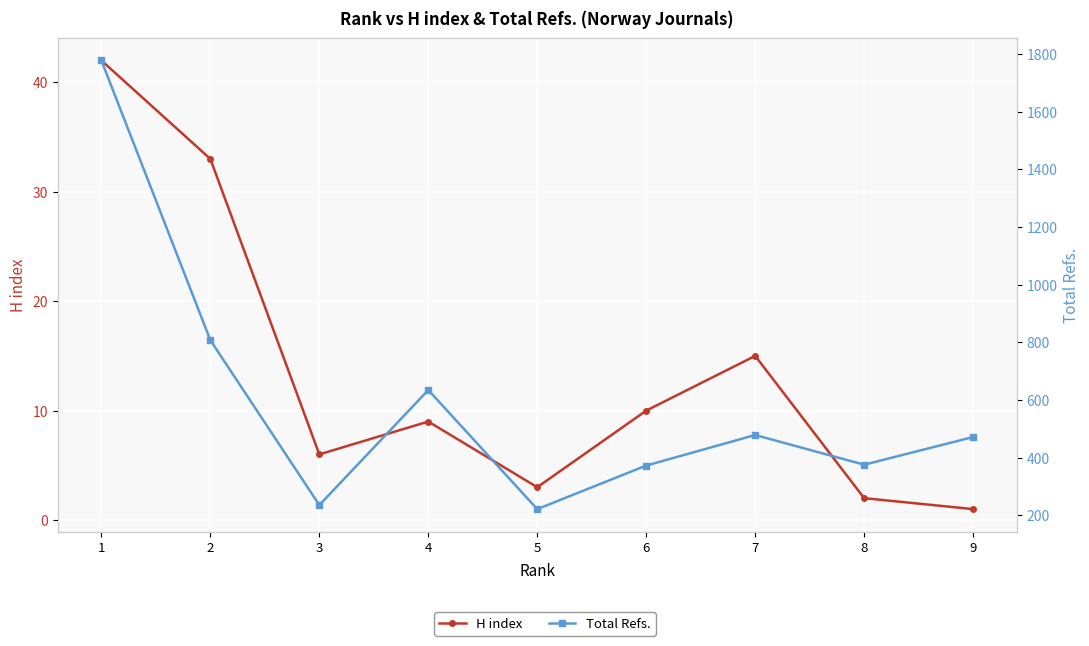

What is the approximate value of H index at 1?

42